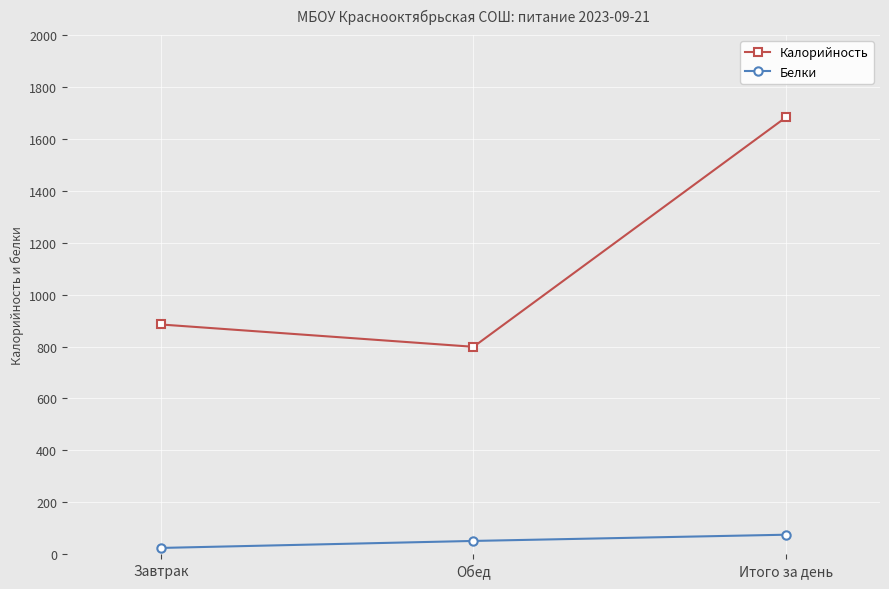

True or false: Калорийность has a value of 885 at Завтрак.

True